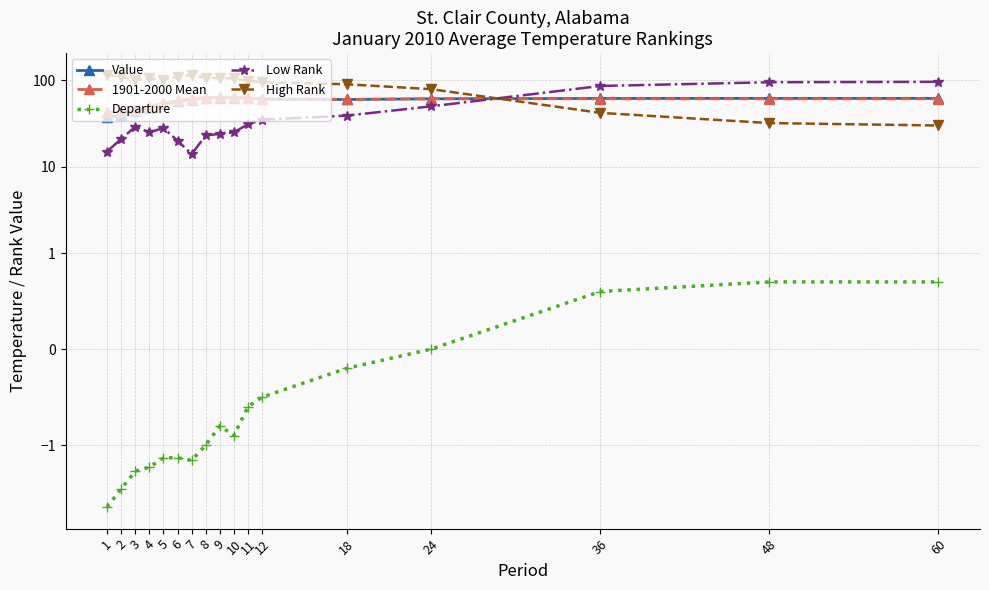

At which category does Departure reach its first local valley?

7